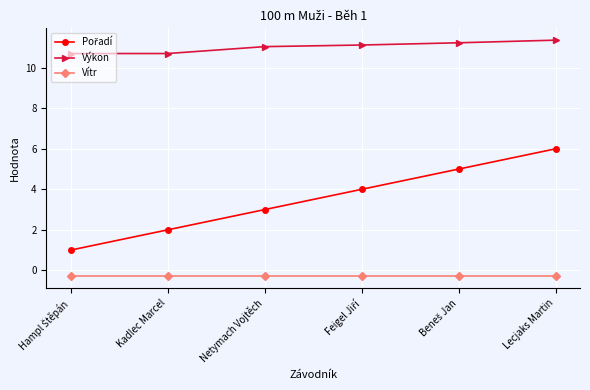

At how many categories does at least one series exceed 3?

6